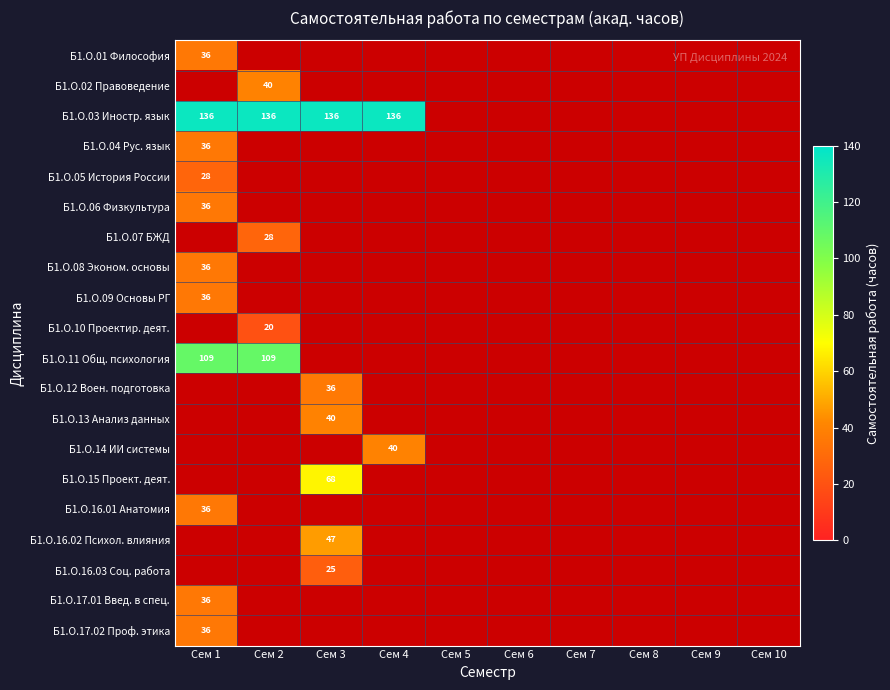

How many values in Б1.О.09 Основы РГ are above zero?

1